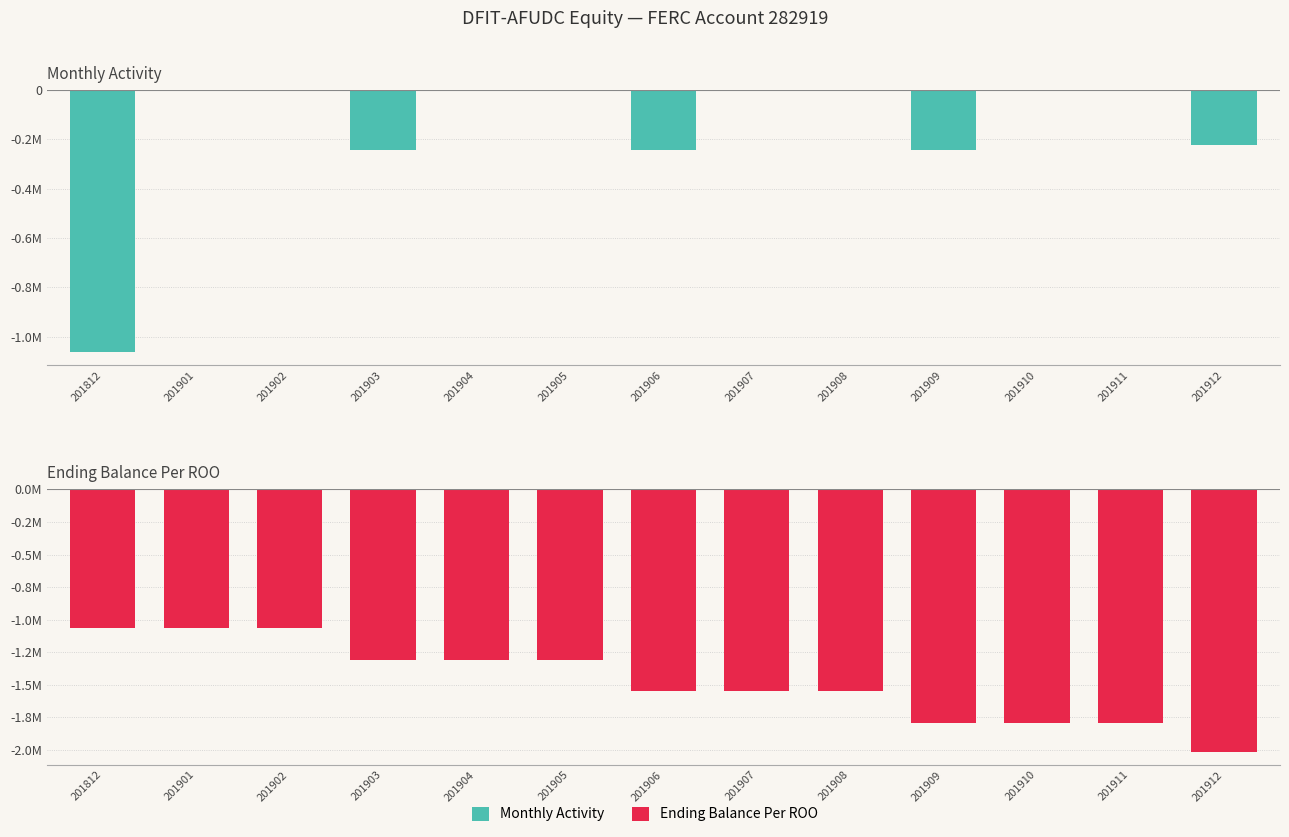

Reading left to right, transcribe all the data shown in this chart.

Monthly Activity: 201812=-1063746	201901=0	201902=0	201903=-242281	201904=0	201905=0	201906=-242281	201907=0	201908=0	201909=-242281	201910=0	201911=0	201912=-222625
Ending Balance Per ROO: 201812=-1063746	201901=-1063746	201902=-1063746	201903=-1306027	201904=-1306027	201905=-1306027	201906=-1548308	201907=-1548308	201908=-1548308	201909=-1790589	201910=-1790589	201911=-1790589	201912=-2013214